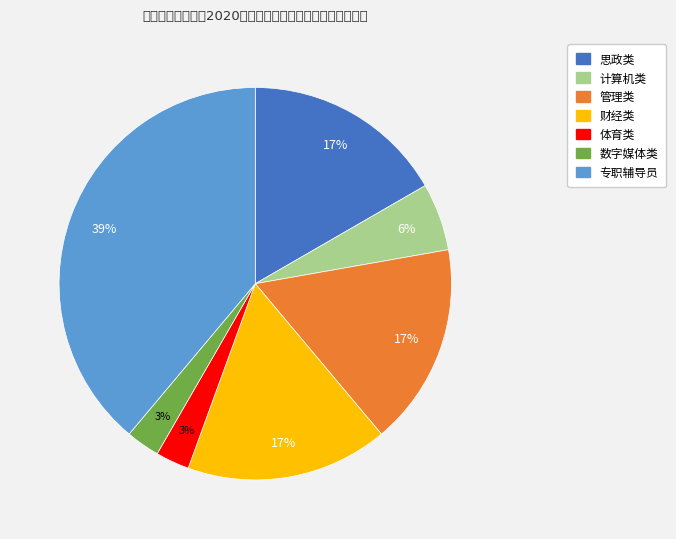

Count the number of slices in the pie.

7